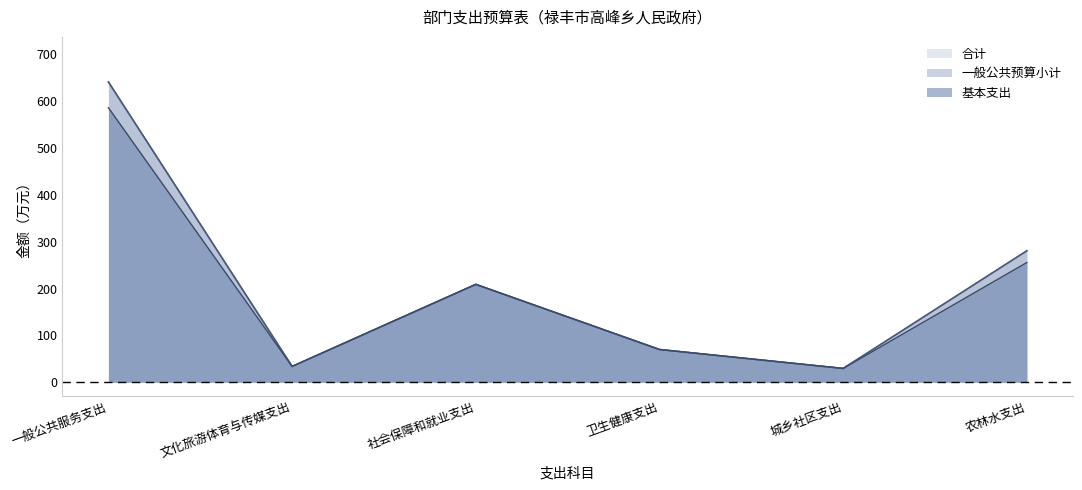

What are all the series names shown in the legend?

合计, 一般公共预算小计, 基本支出